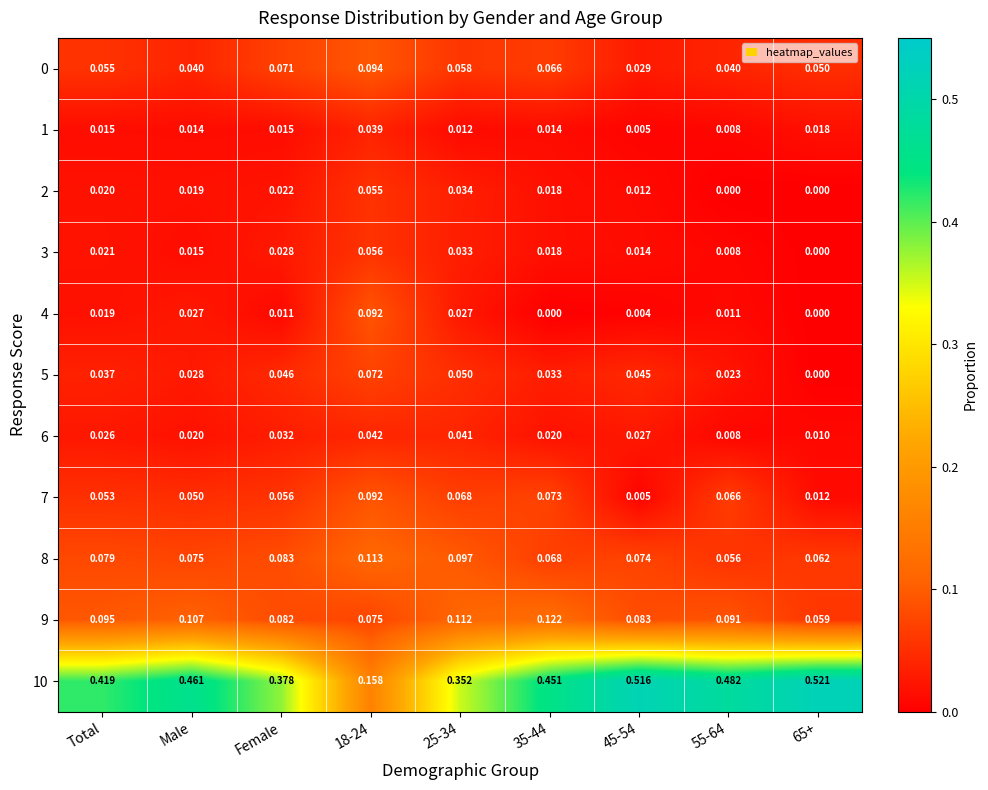

Is the value of 10 at 35-44 greater than the value of 5 at 45-54?

Yes